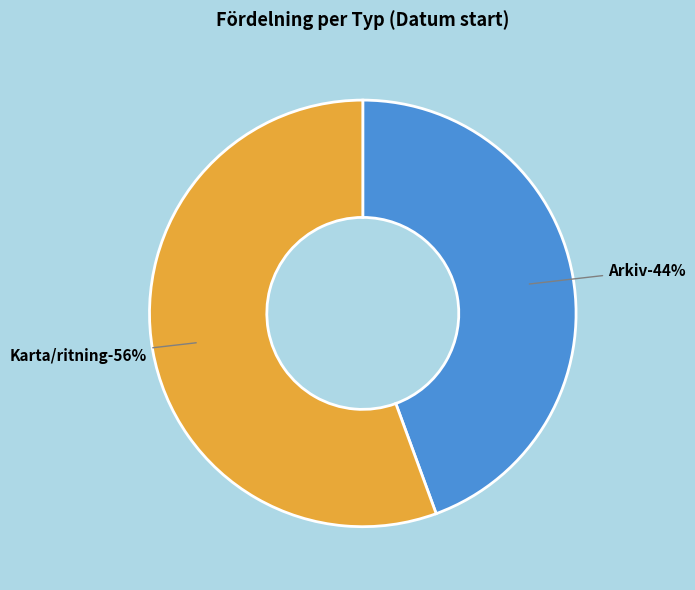

Does Karta/ritning represent more than half of the total?

Yes